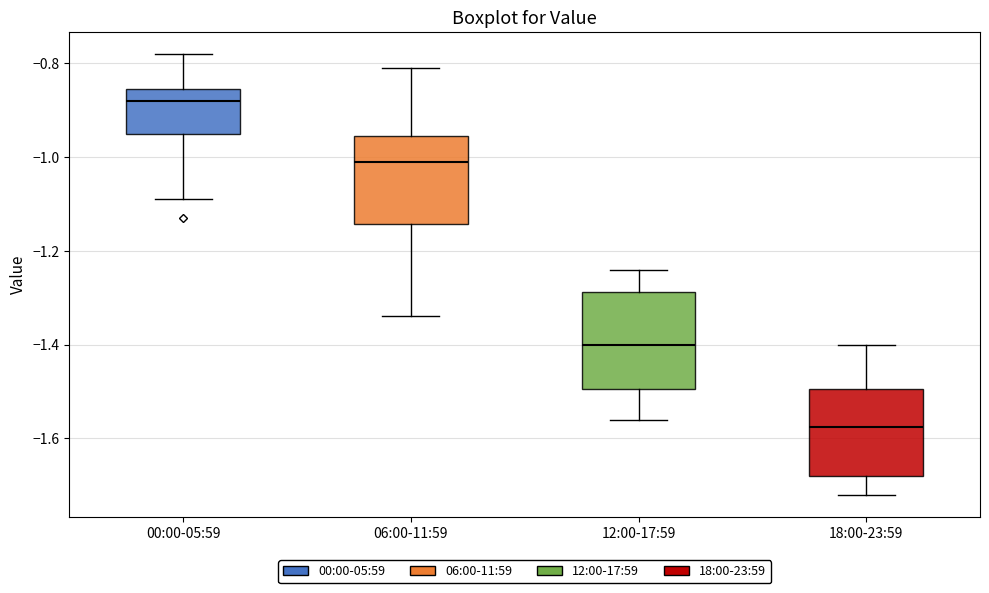

Which box's median line is the lowest?

18:00-23:59